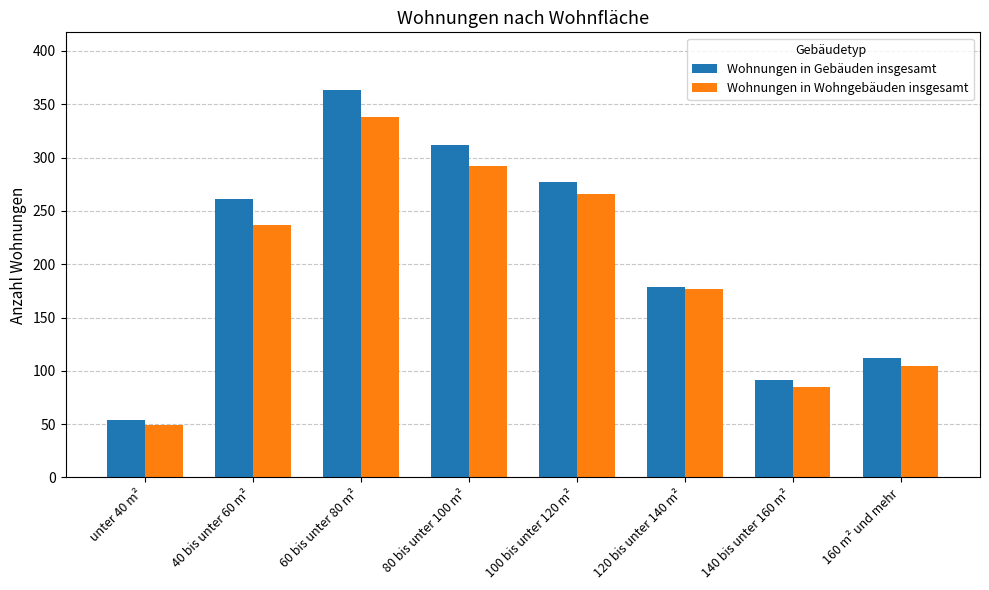

Between 60 bis unter 80 m² and 80 bis unter 100 m², which series saw the biggest shift?

Wohnungen in Gebäuden insgesamt